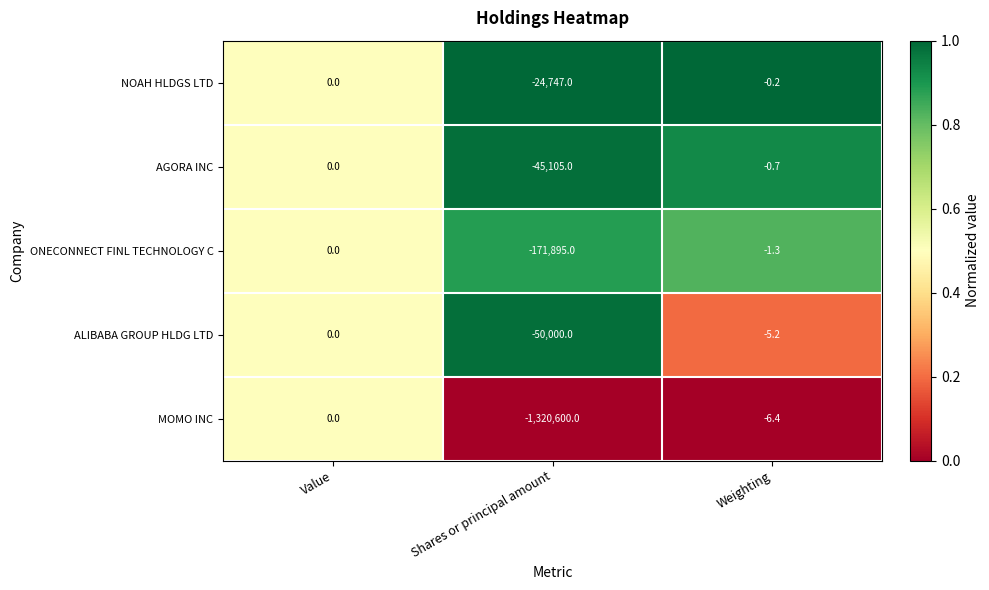

How many data points does each series have?

3